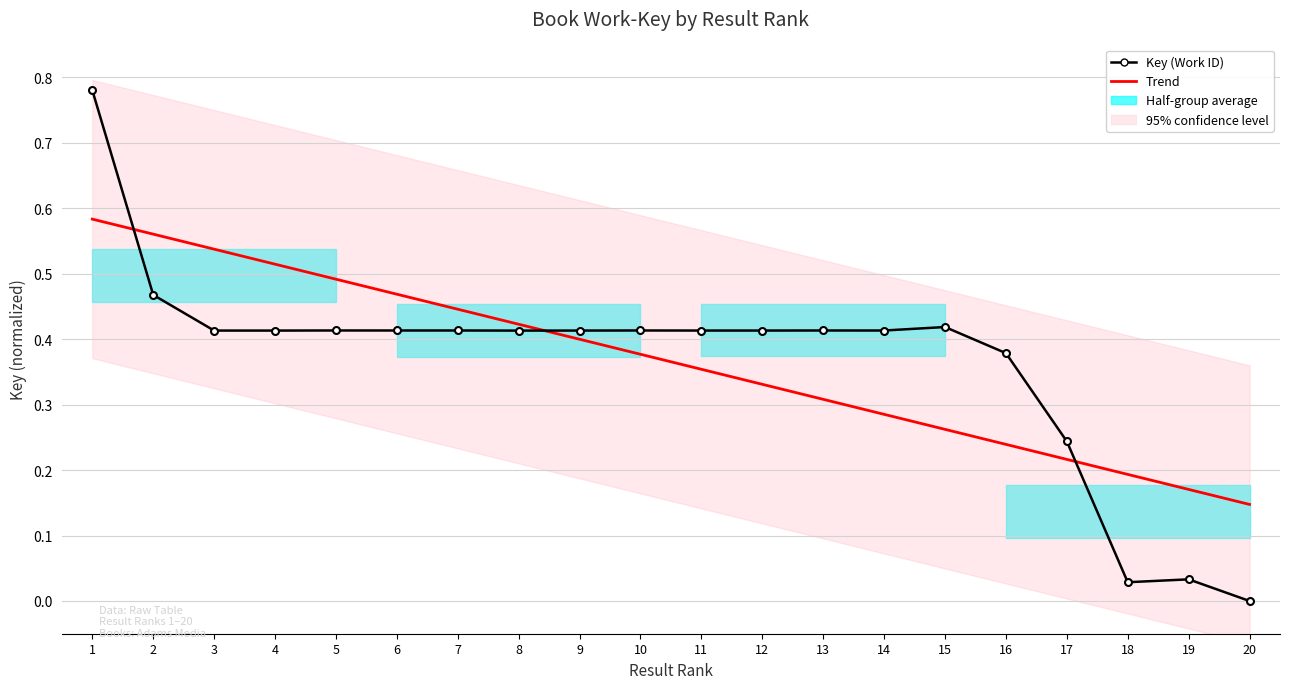

At which label is the value closest to 0?

20